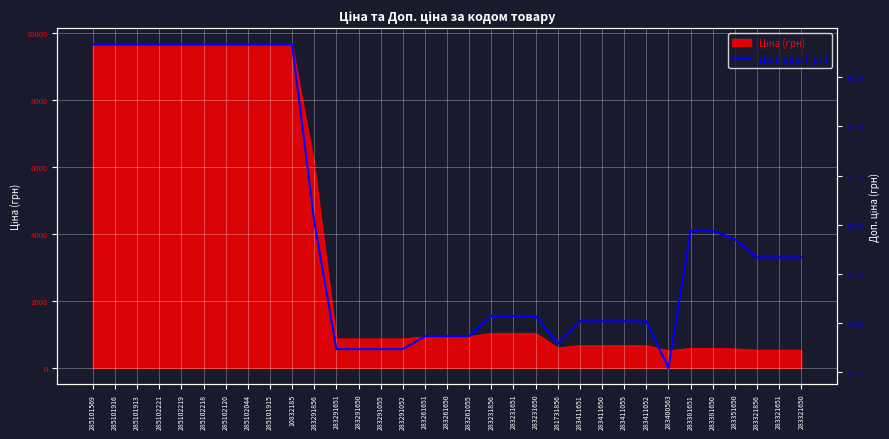

How many lines are shown in the chart?

1